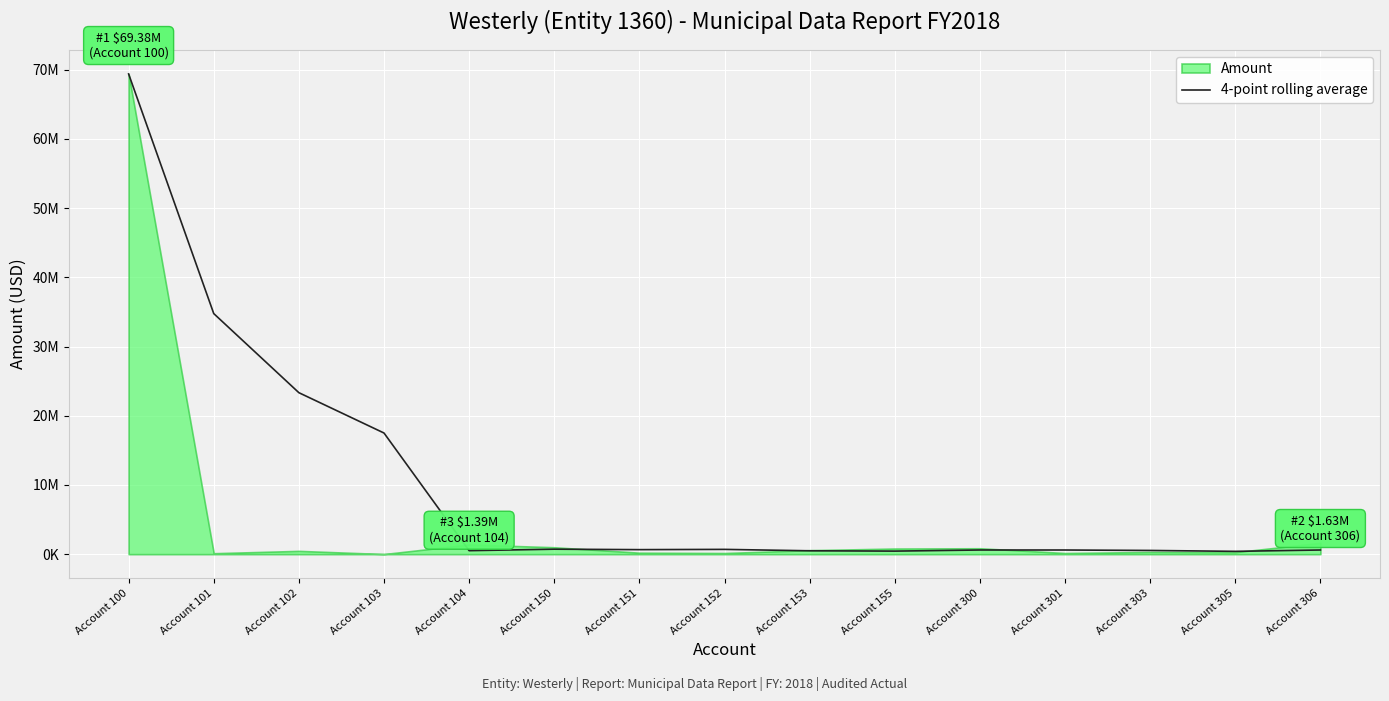

Reading right to left, list all the values displayed in this chart.

Account 306=599849.6	Account 305=404574.4	Account 303=535799.8	Account 301=599546.7	Account 300=599978.9	Account 155=439130.5	Account 153=485714.0	Account 152=689761.8	Account 151=652653.7	Account 150=718175.4	Account 104=502497.6	Account 103=17499923.0	Account 102=23328399.0	Account 101=34757064.8	Account 100=69379671.5